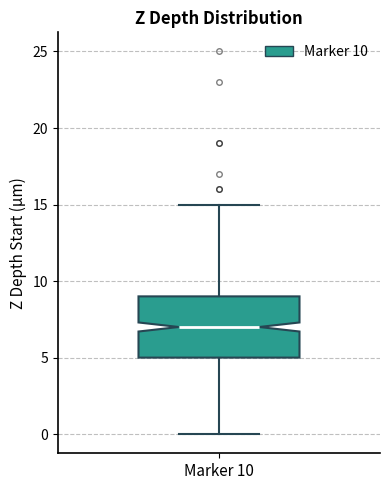

Transcribe this box plot: give where the median line is, the range the box spans, and where the two whiskers end, as read against the y-axis. The values are not printed on the chart, so give them approximately, as read against the axis.

median 7, box 5 to 9, whiskers 0 to 15